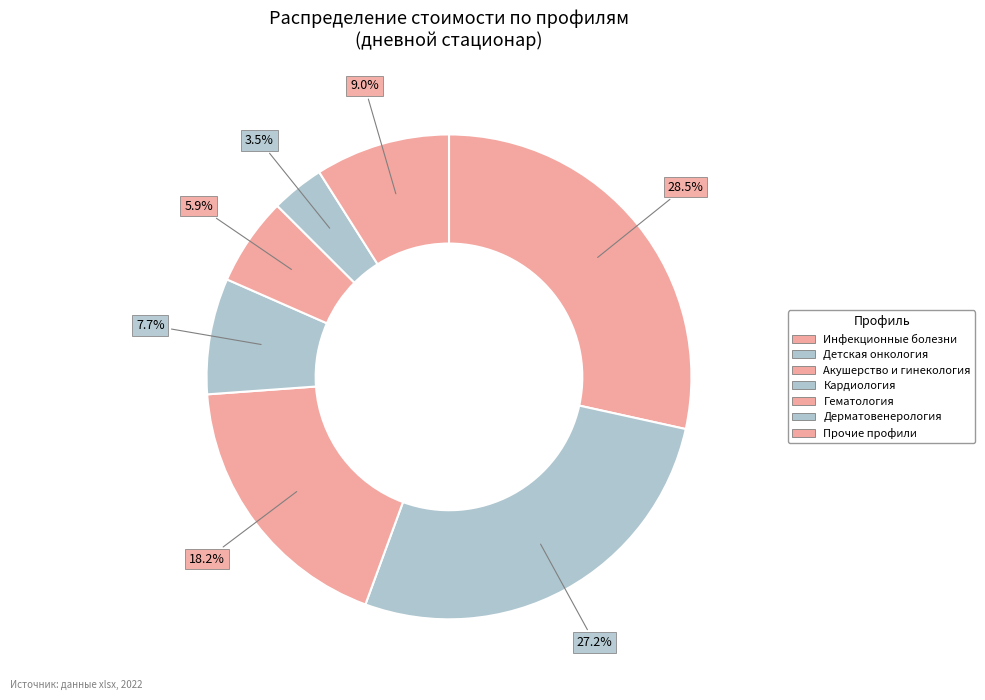

How many segments does this pie chart have?

7